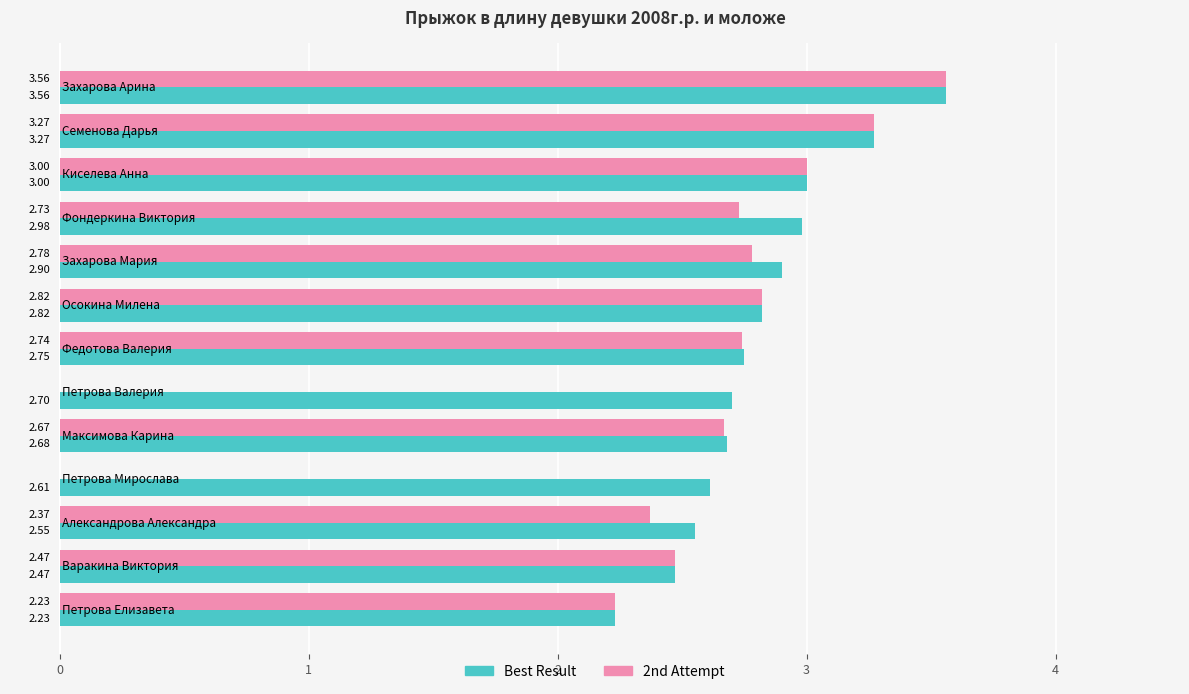

What is the sum of all Best Result values?

36.5